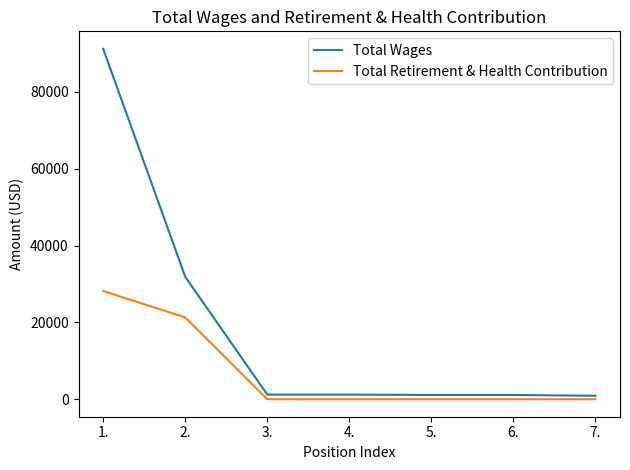

What is the greatest value displayed?

91213